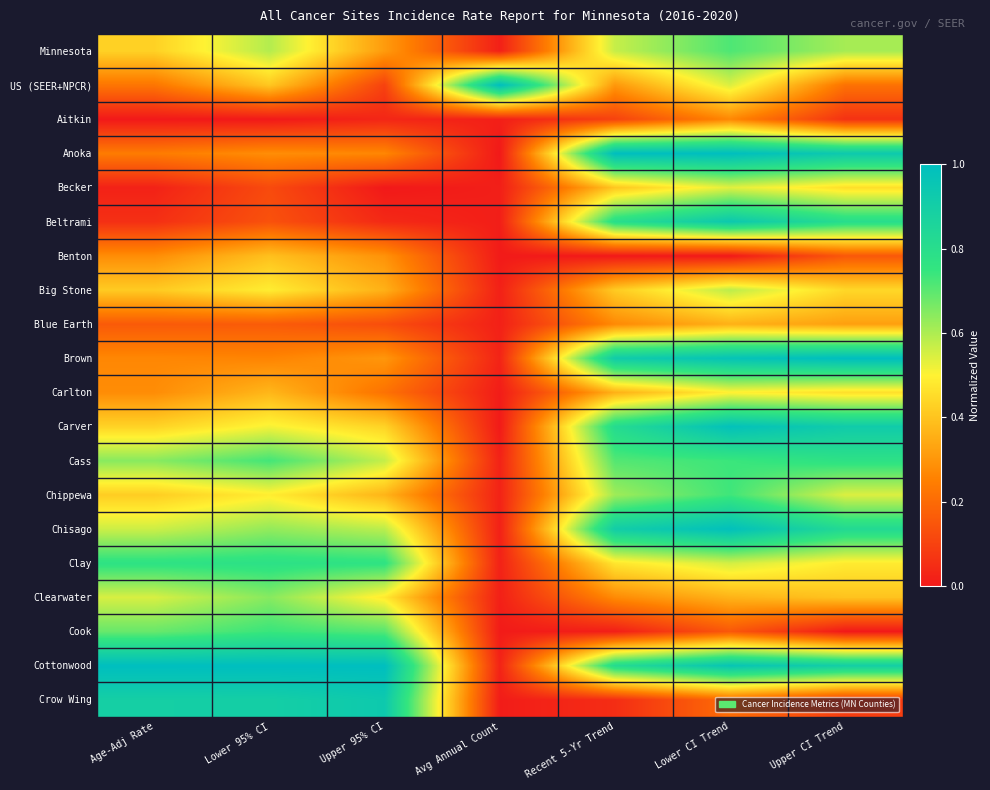

Rank the series by their maximum value, from lowest to highest.

Aitkin, Blue Earth, Benton, Carlton, Becker, Big Stone, Clearwater, Minnesota, Chippewa, Cook, Cass, Clay, Crow Wing, Beltrami, Carver, Chisago, US (SEER+NPCR), Anoka, Brown, Cottonwood